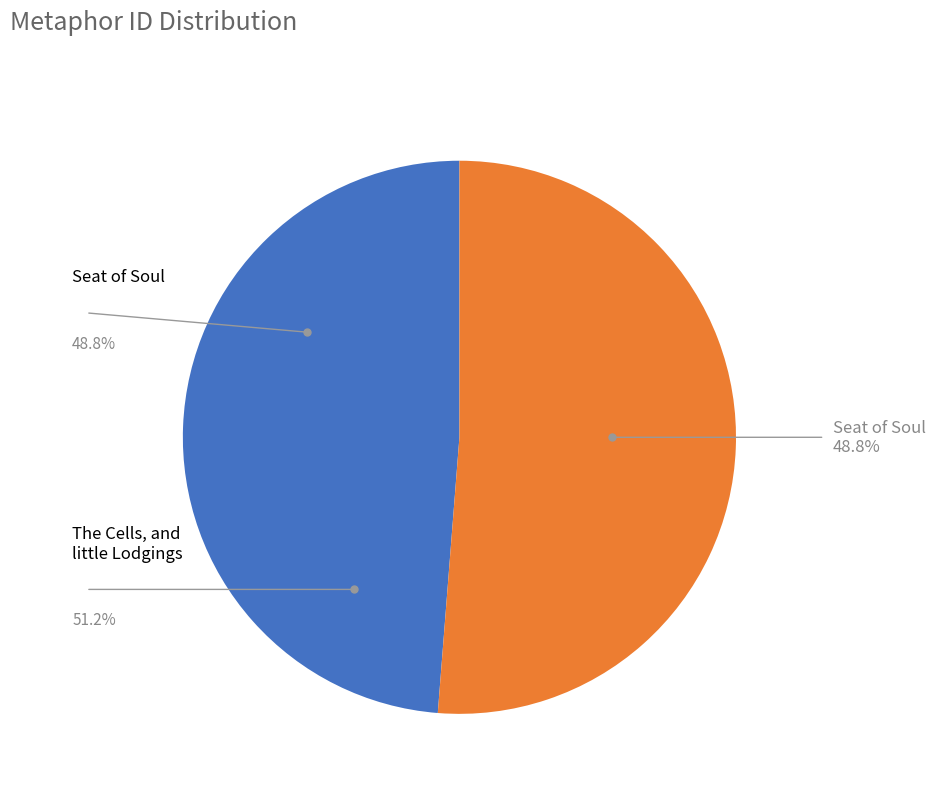

To the nearest percent, what is the difference between the largest and smallest slice percentages?

2%